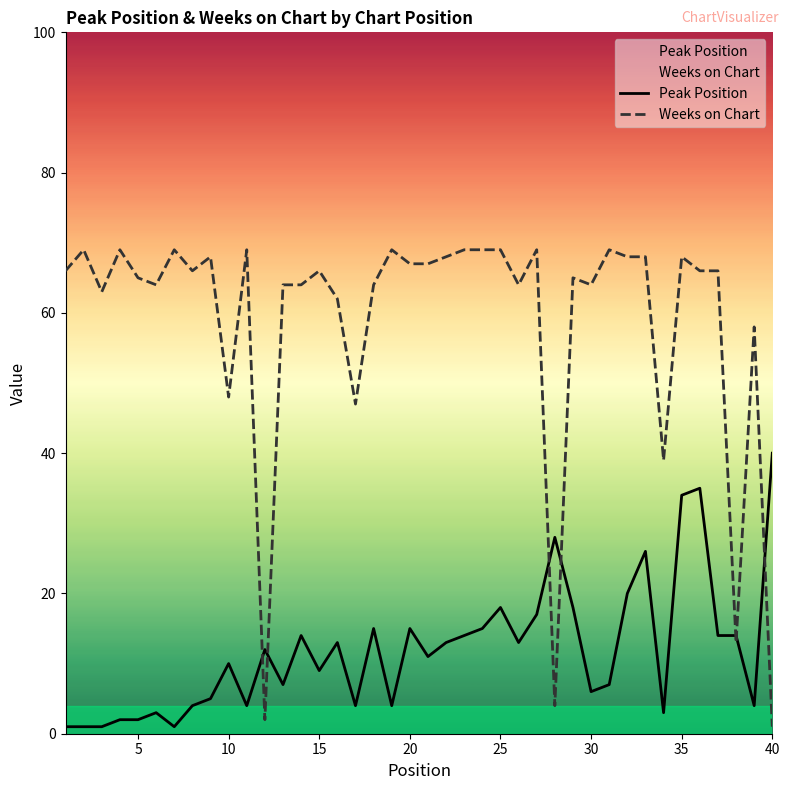

What are all the series names shown in the legend?

Peak Position, Weeks on Chart